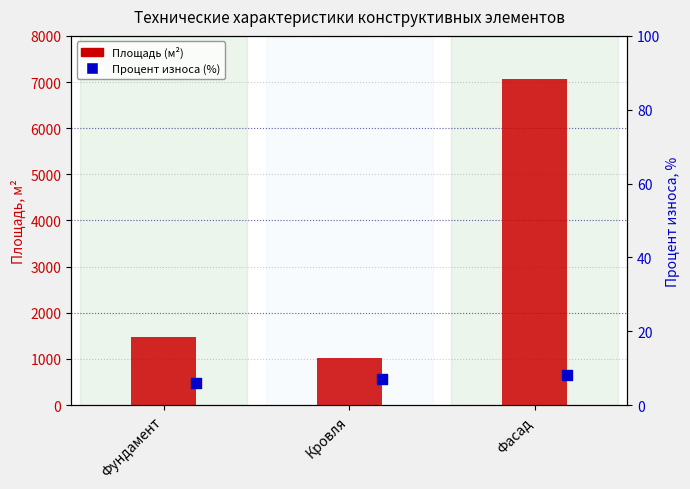

Which series reaches the maximum Y coordinate?

Площадь (м²)